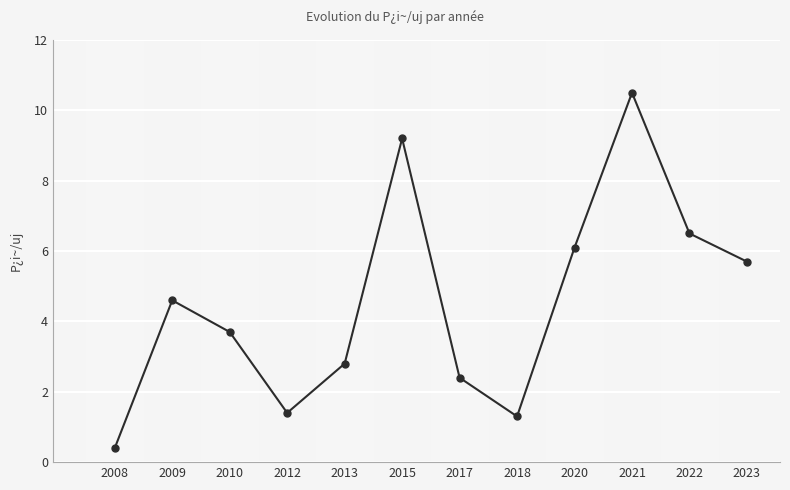

What is the difference between the second highest and minimum values?

8.8